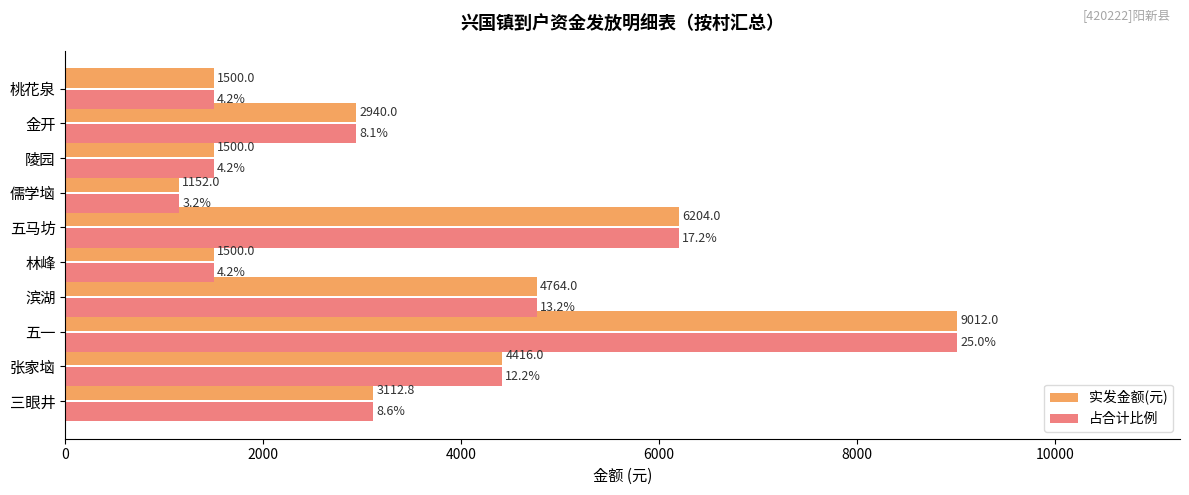

At which label is 实发金额(元) closest to 5082?

滨湖